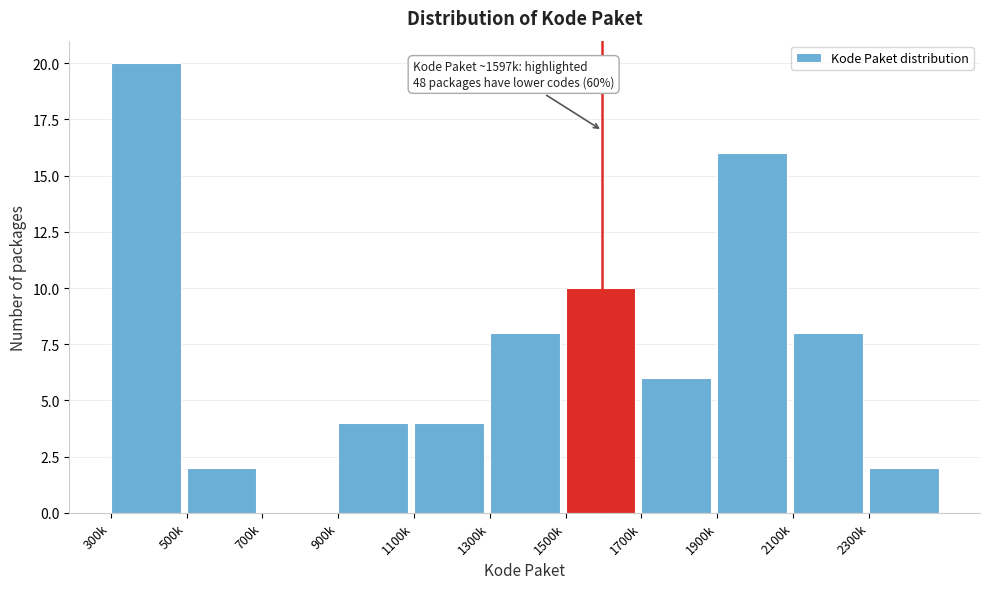

Reading right to left, list all the values displayed in this chart.

2300k=2	2100k=8	1900k=16	1700k=6	1500k=10	1300k=8	1100k=4	900k=4	700k=0	500k=2	300k=20